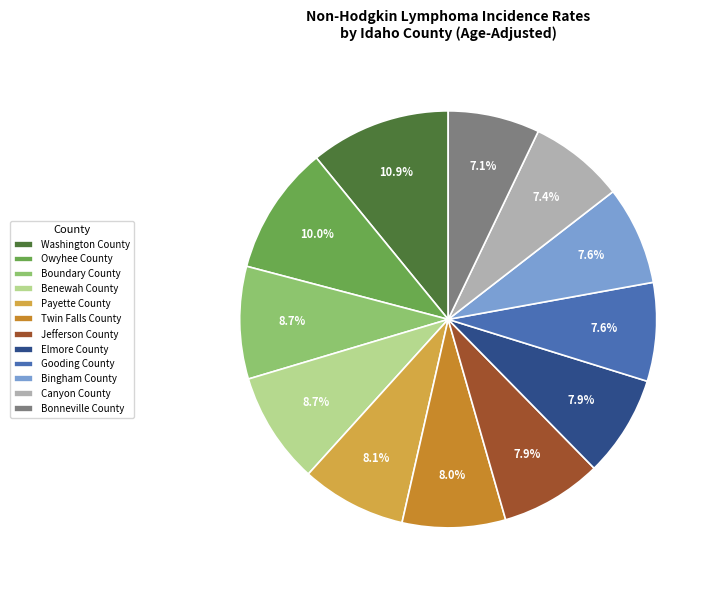

How many segments does this pie chart have?

12